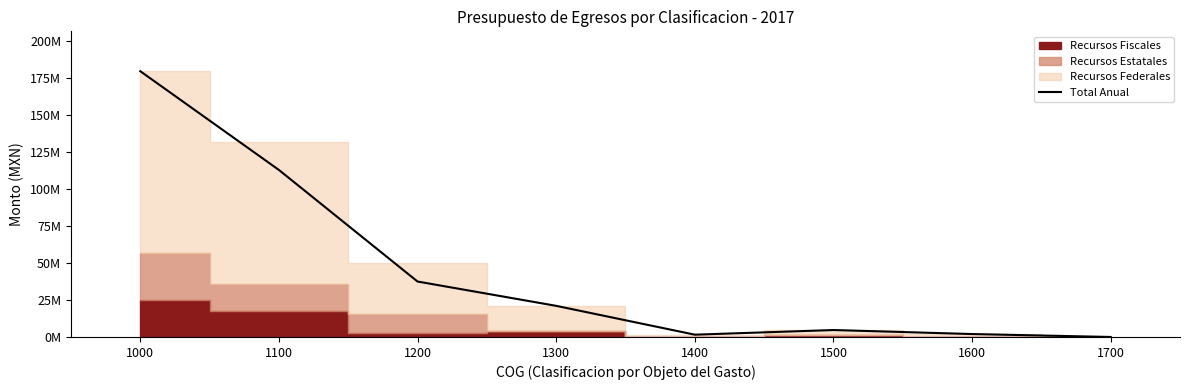

Where does the data first go above 21024405?

1000